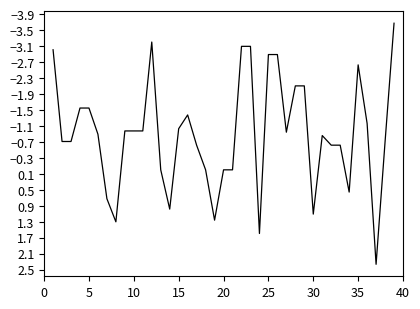

What is the difference between the maximum and minimum values?

6.0